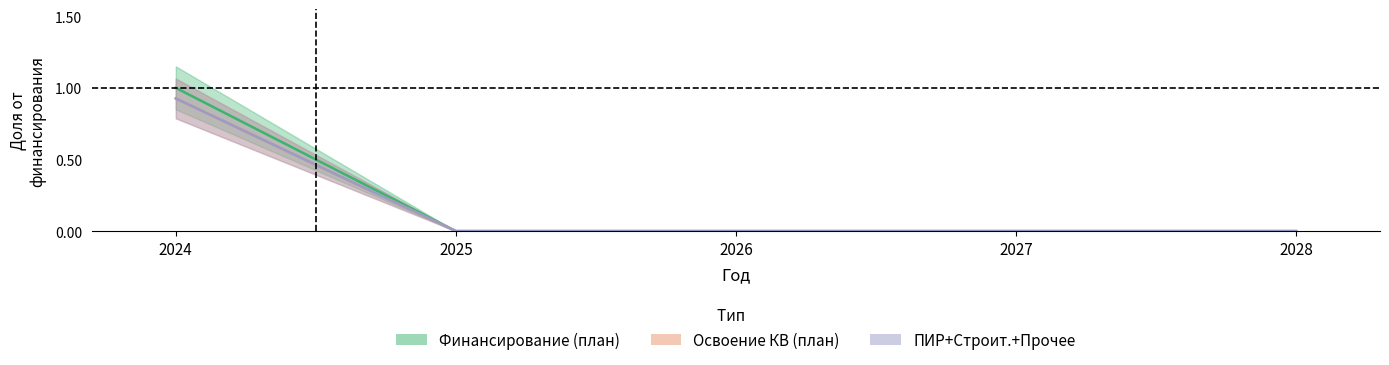

At which category is the sum across all series the highest?

2024